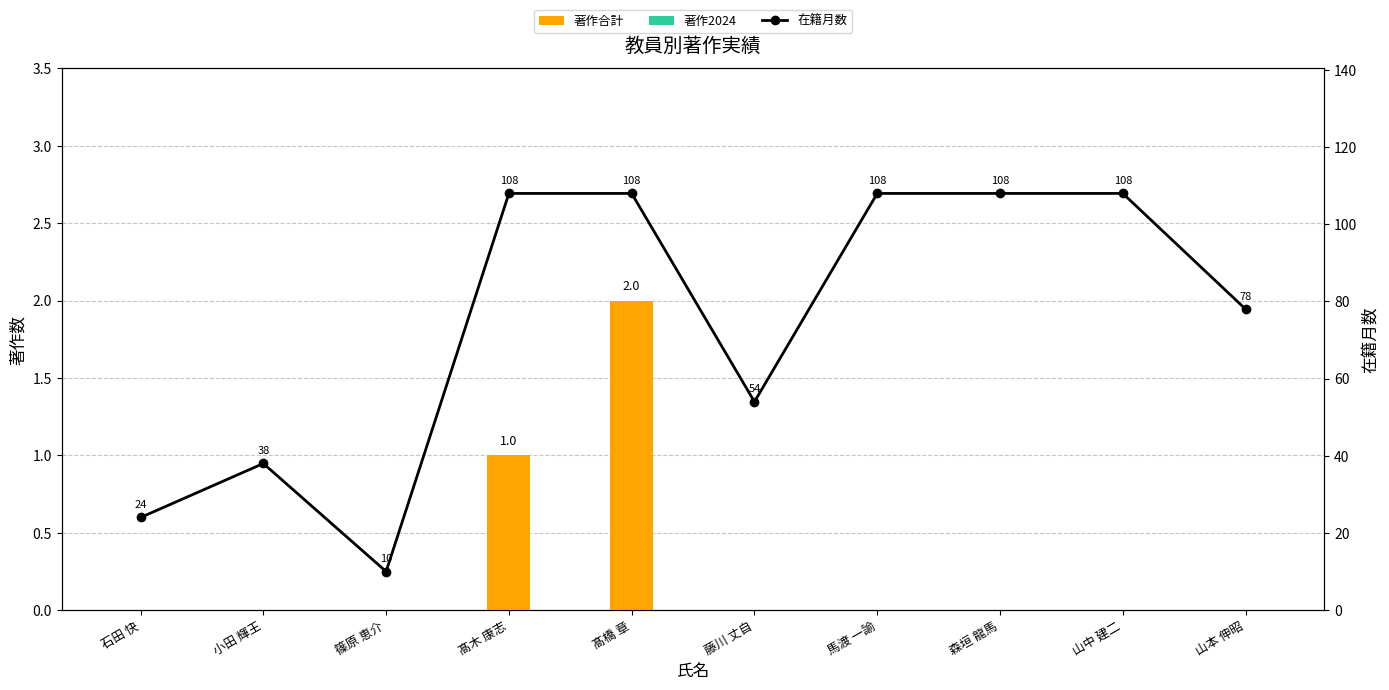

Between 小田 輝王 and 森垣 龍馬, which series saw the biggest shift?

在籍月数